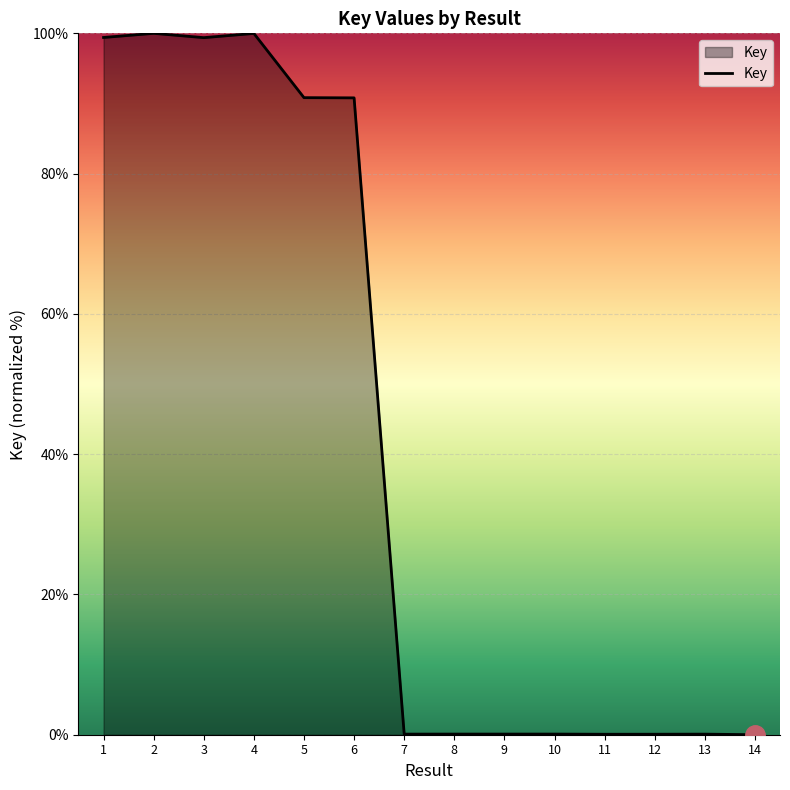

What is the difference between the maximum and minimum values?

100.0